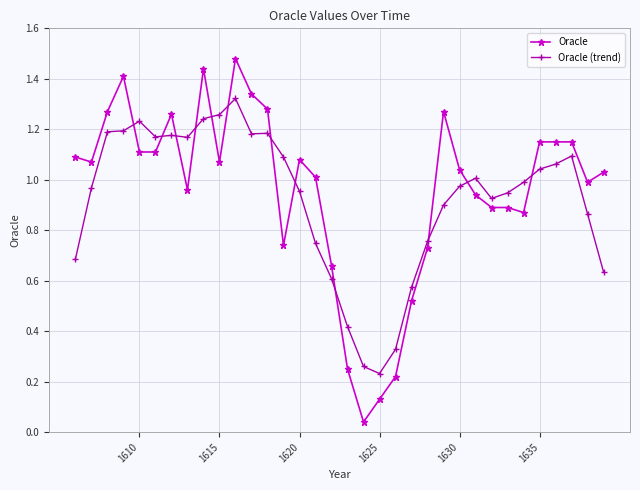

Which series has the widest spread of values?

Oracle